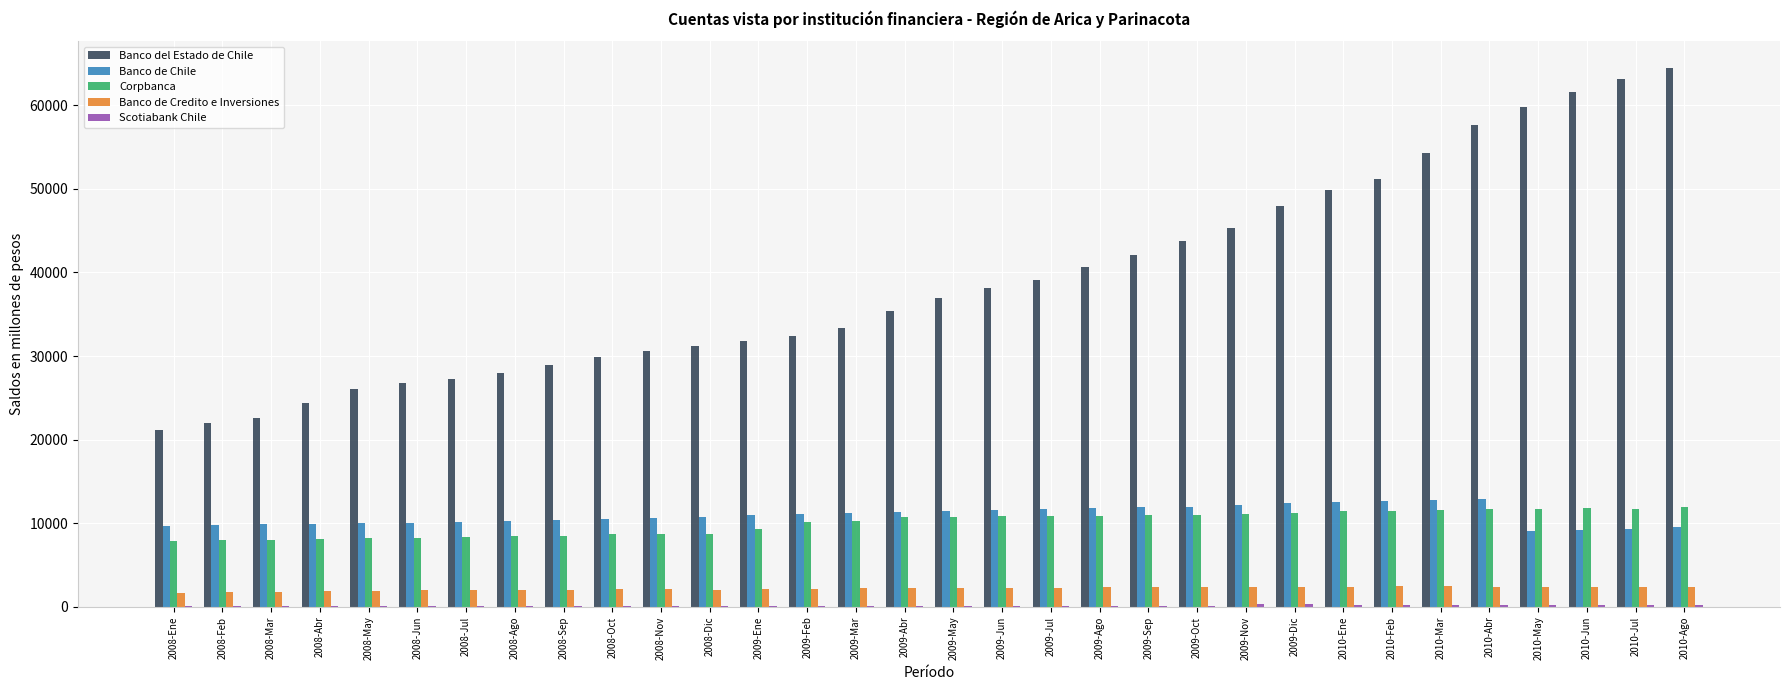

Is it true that Corpbanca equals 2359 at 2008-Mar?

False